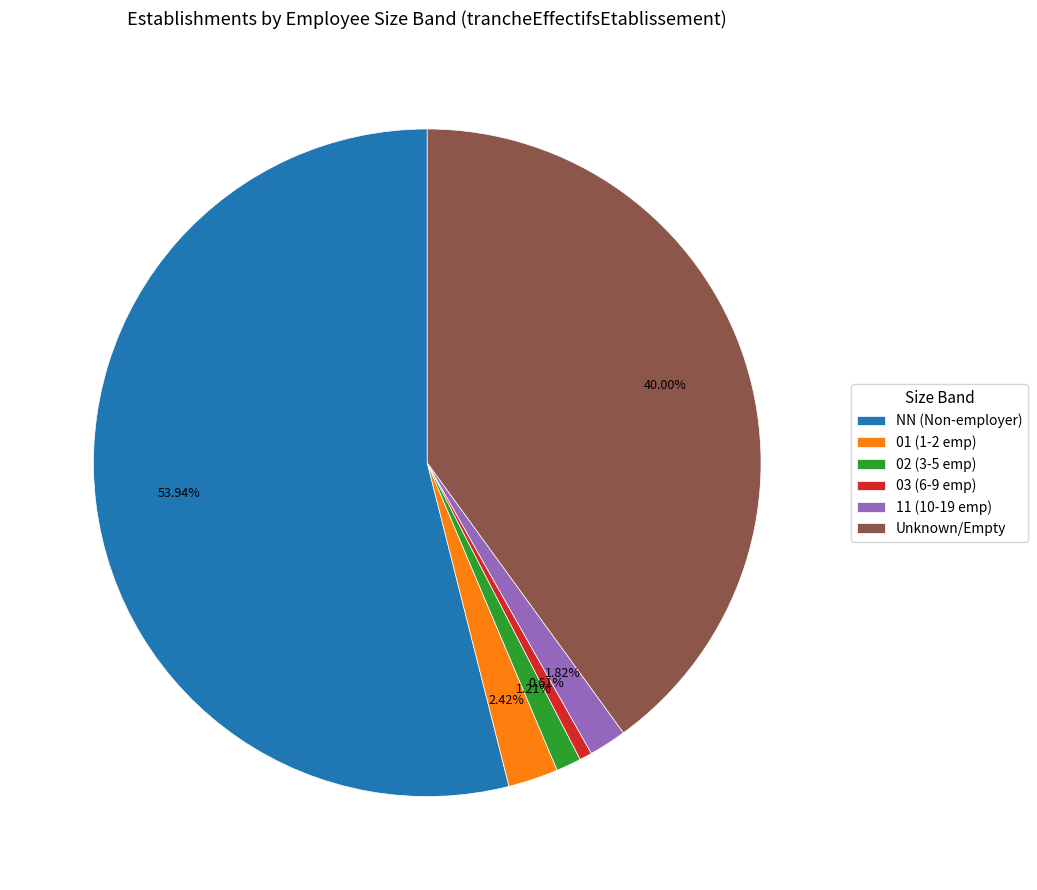

Count the number of slices in the pie.

6